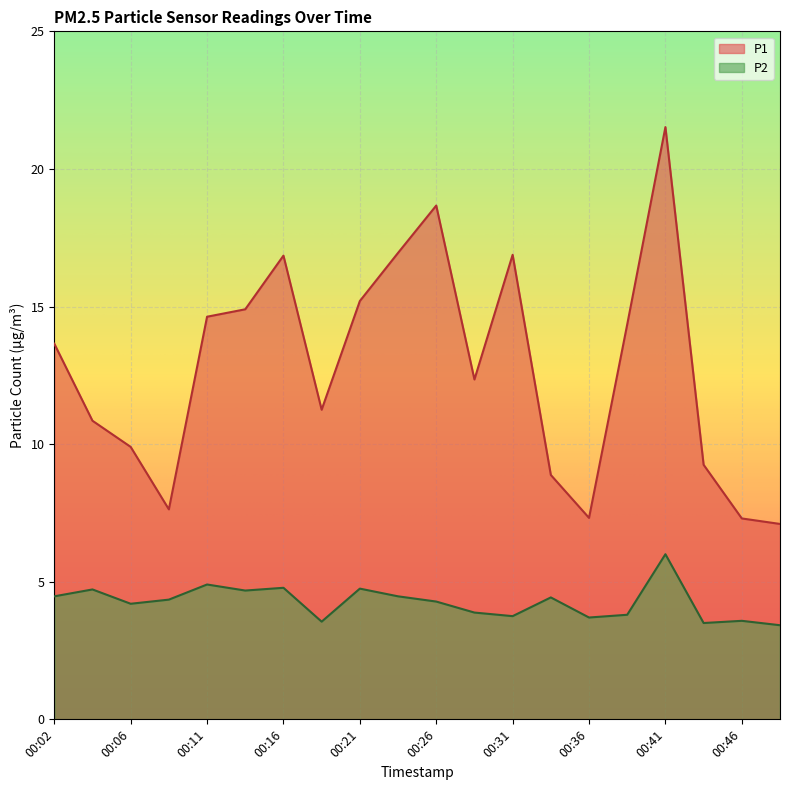

Where is P2 nearest to the value 4?

00:28